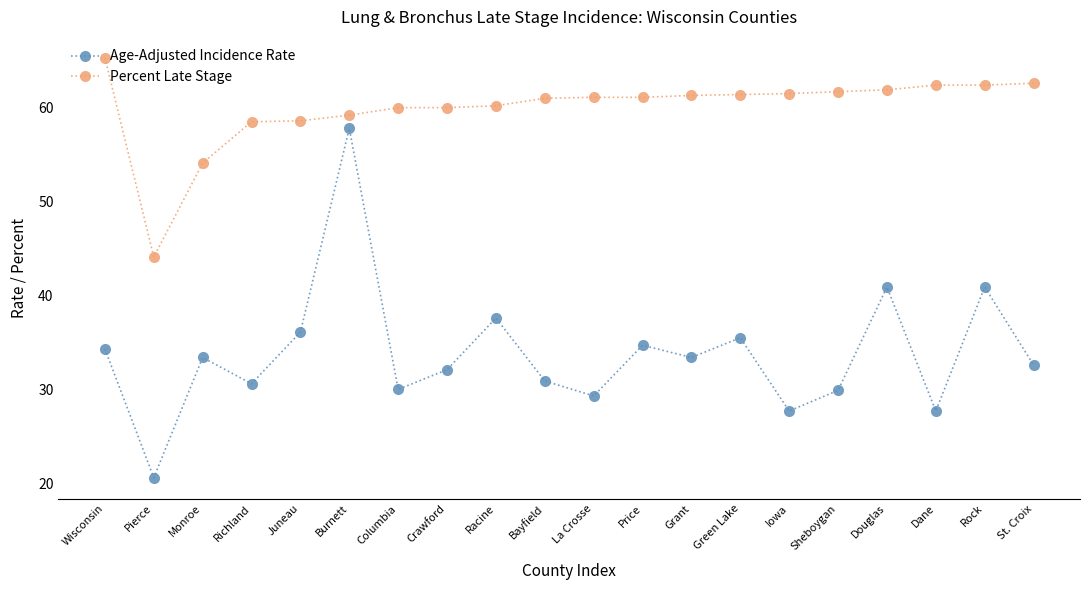

Which category has the highest value across all series?

Wisconsin